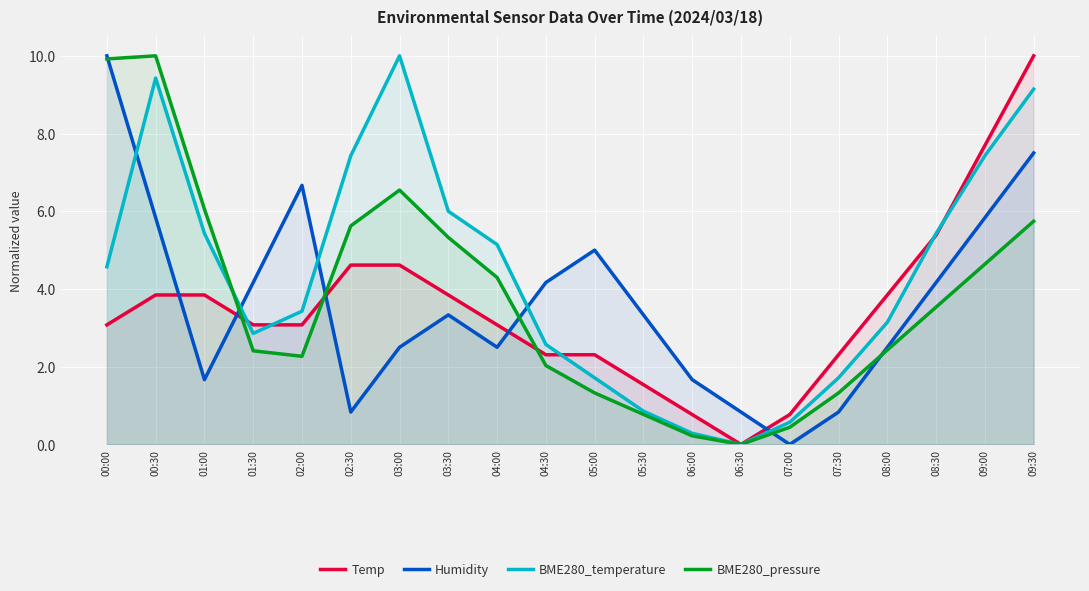

The value of BME280_pressure at 02:00 is 3.9. True or false?

False